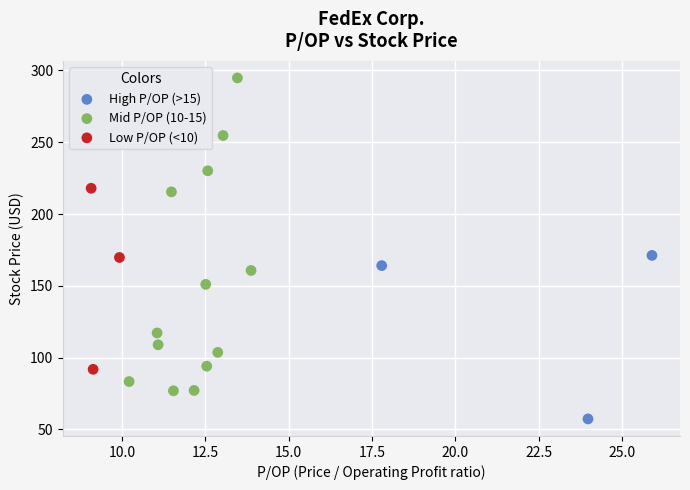

Which series reaches the minimum Y coordinate?

High P/OP (>15)